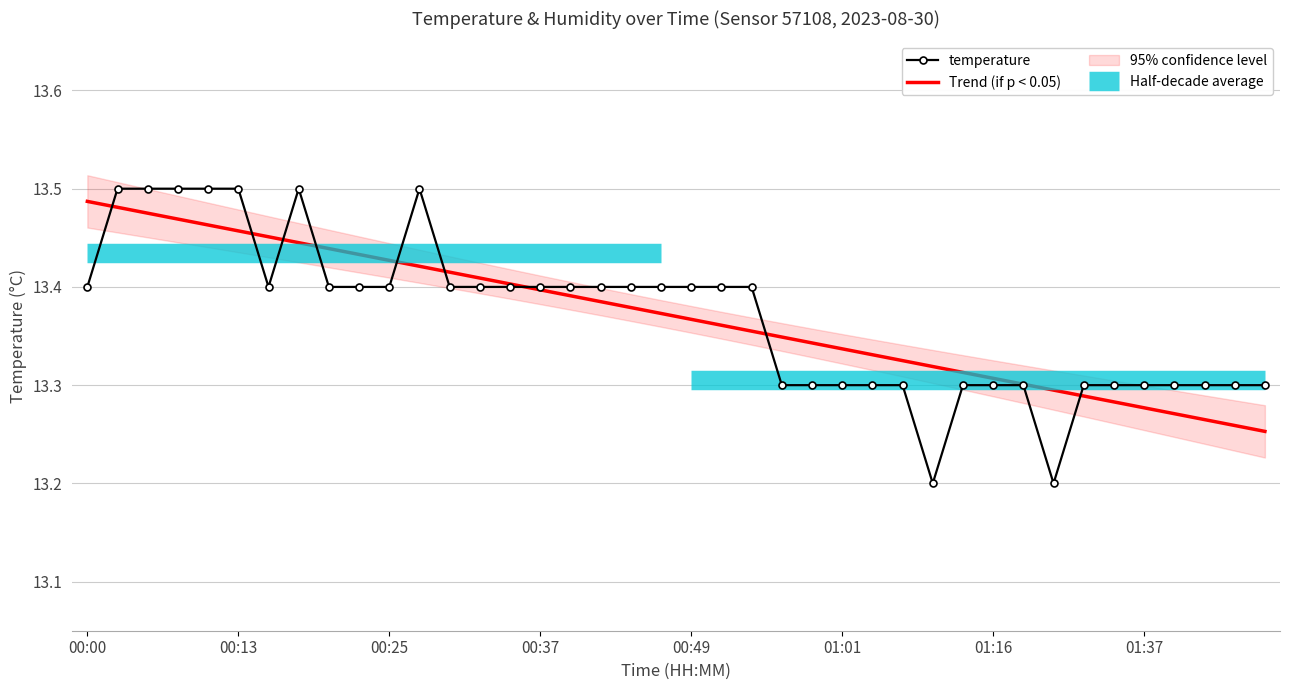

How many intersections are there between Trend (if p < 0.05) and temperature?

9